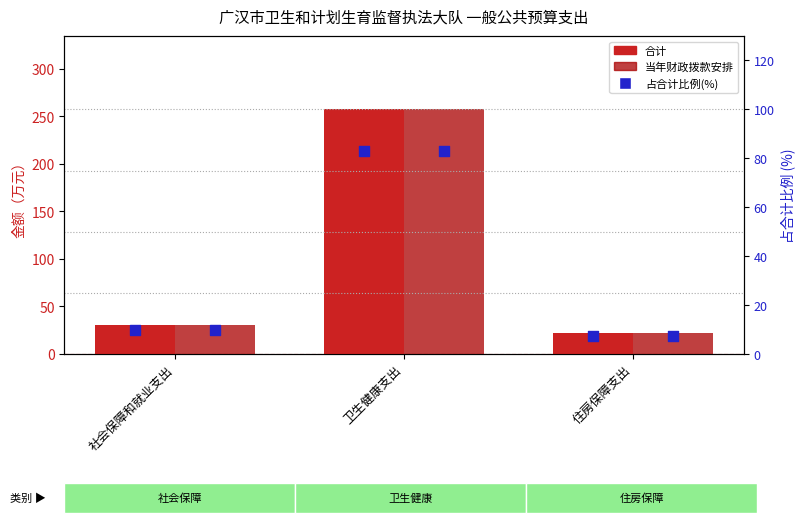

Is the value of 合计 at 卫生健康支出 greater than the value of 占合计比例(%) at 卫生健康支出?

Yes